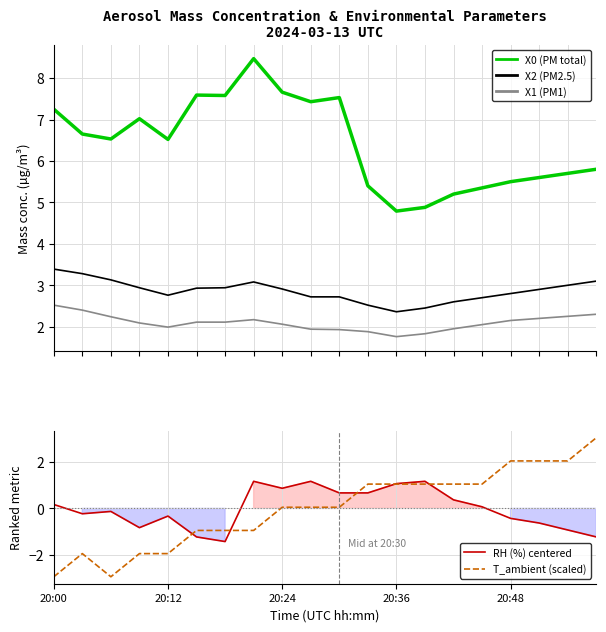

How many interior local peaks does the T_ambient (scaled) series have?

1